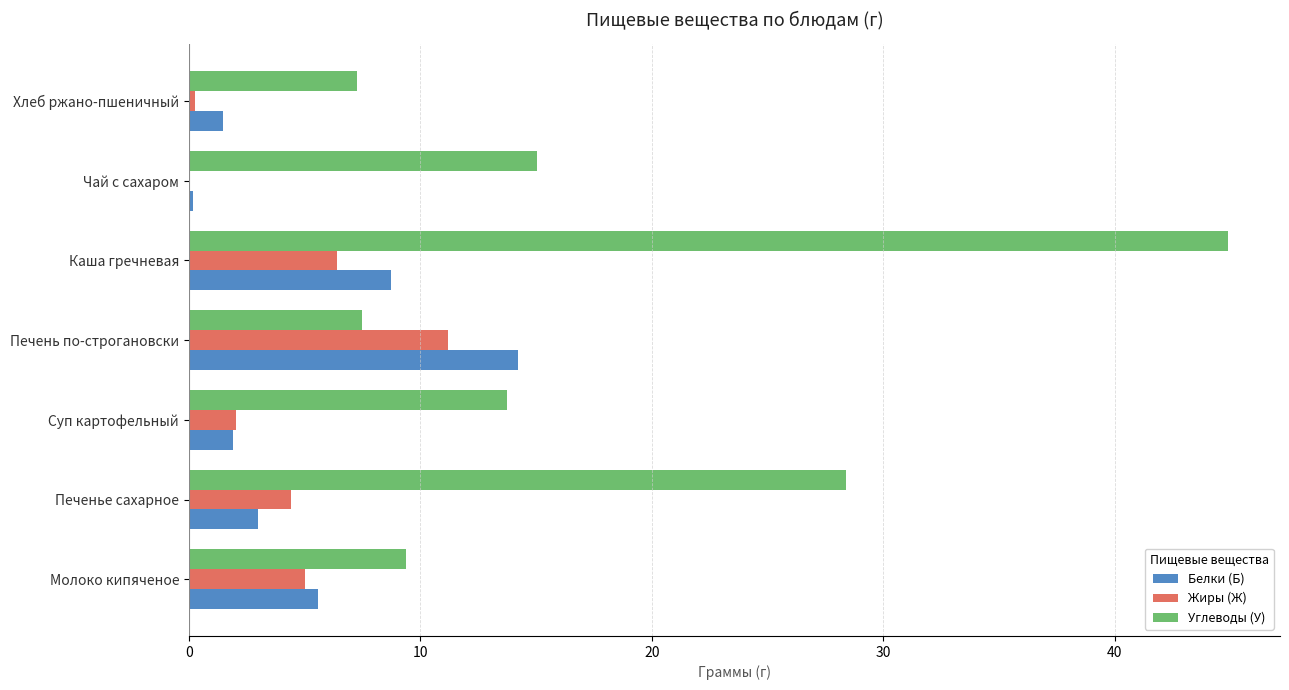

Read the Жиры (Ж) value at Печень по-строгановски.

11.2